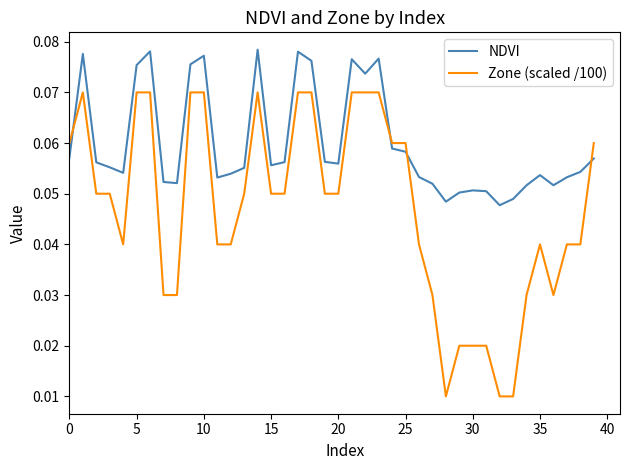

True or false: NDVI and Zone (scaled /100) intersect in this chart.

True